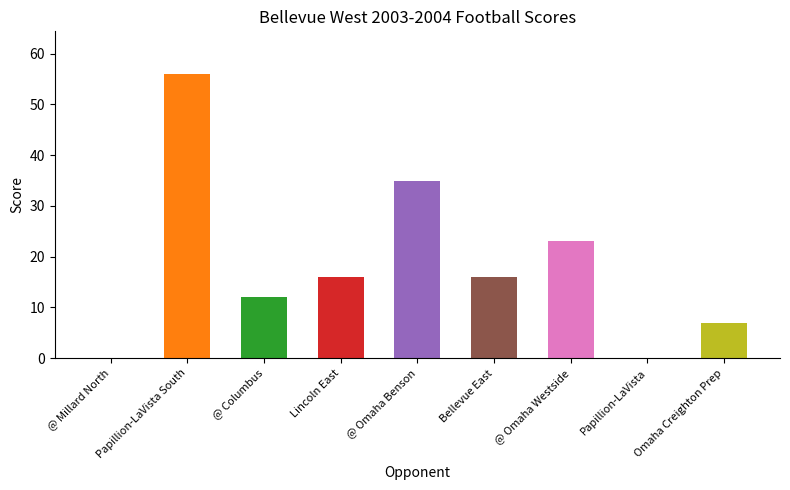

Are the bars horizontal?

No